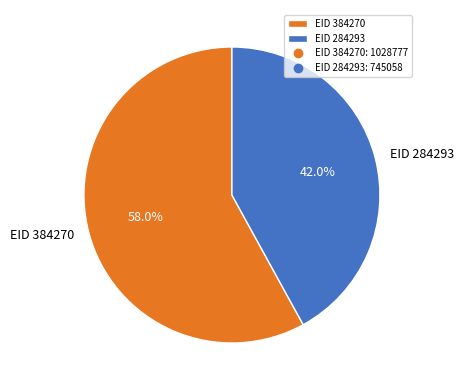

To the nearest percent, what is the difference between the largest and smallest slice percentages?

16%